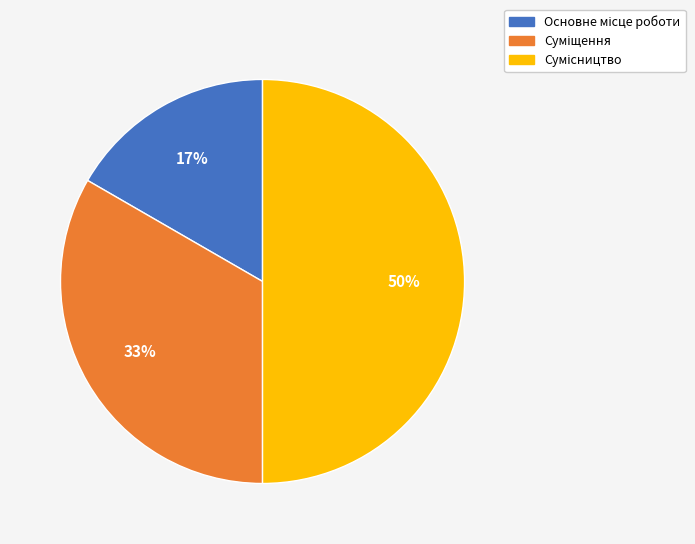

How many segments does this pie chart have?

3